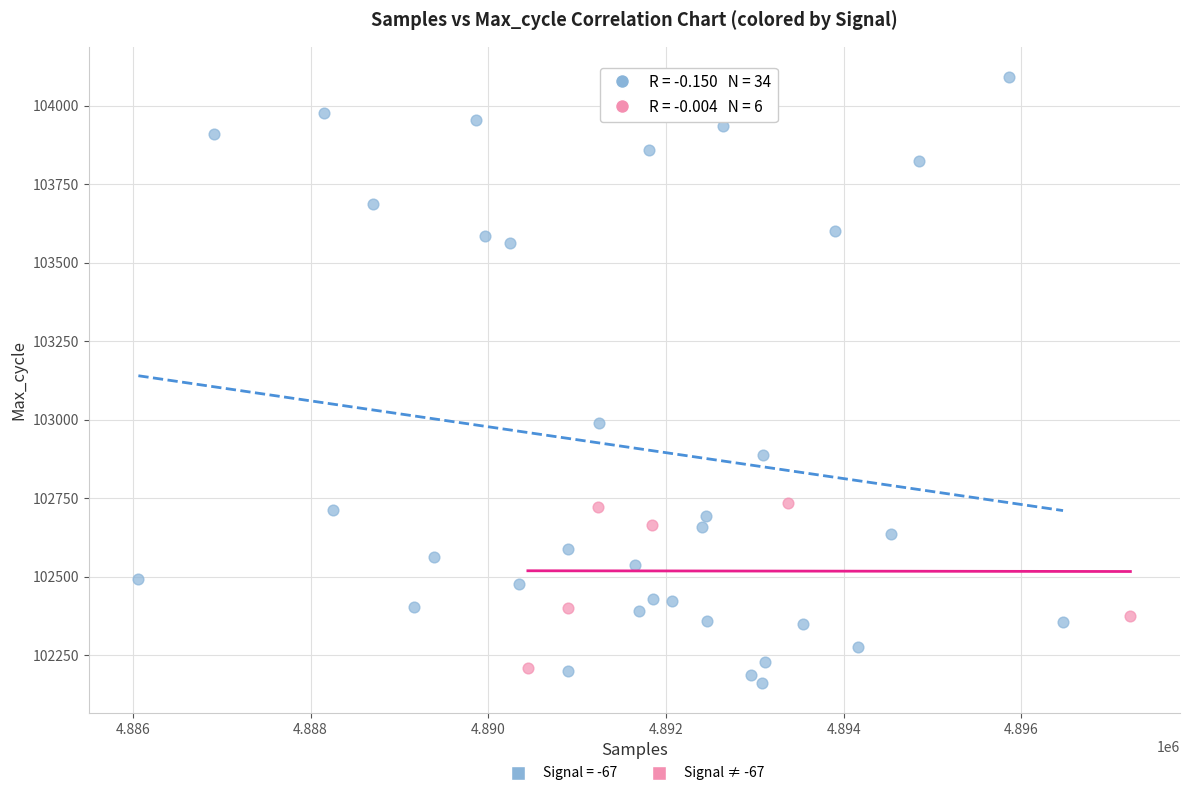

Which series contains the highest Y value?

Signal = -67